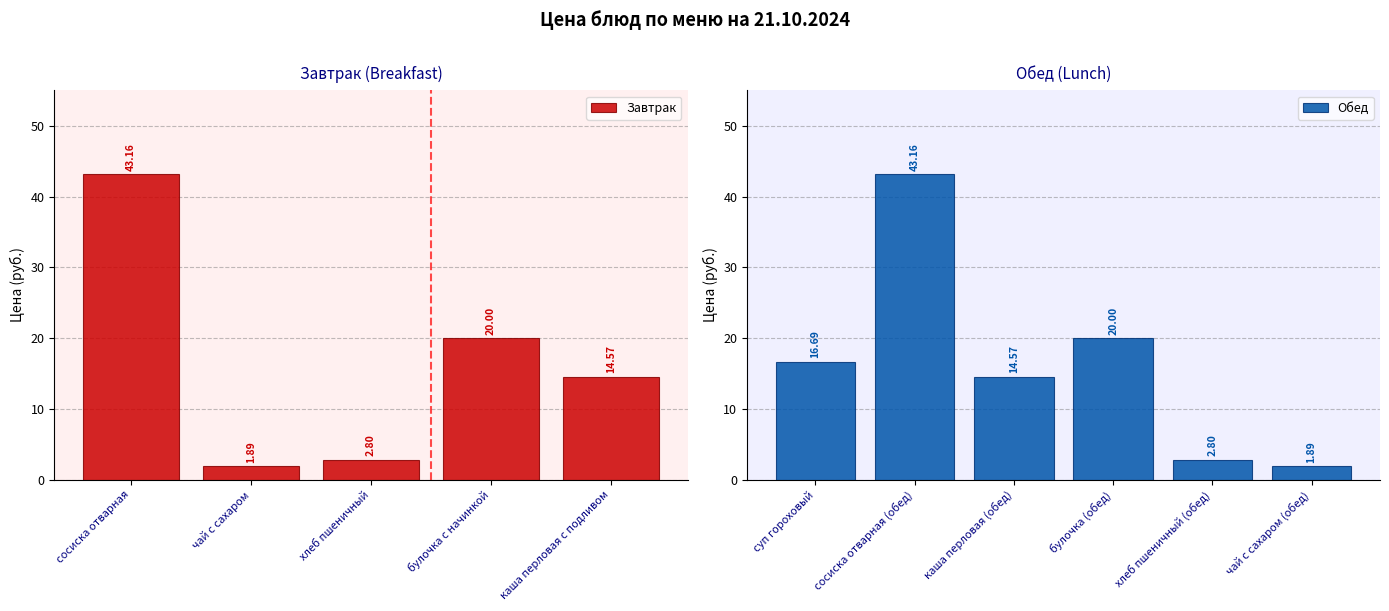

Rank the categories by value from highest to lowest.

сосиска отварная, сосиска отварная (обед), булочка с начинкой, булочка (обед), суп гороховый, каша перловая с подливом, каша перловая (обед), хлеб пшеничный, хлеб пшеничный (обед), чай с сахаром, чай с сахаром (обед)